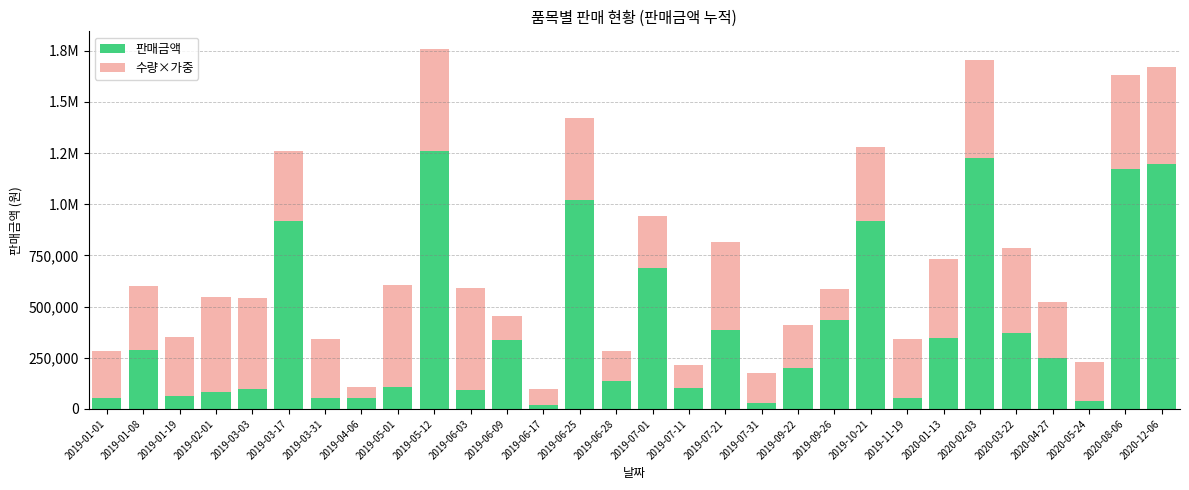

What is the difference between the maximum and second lowest values in the 판매금액 series?

1233830